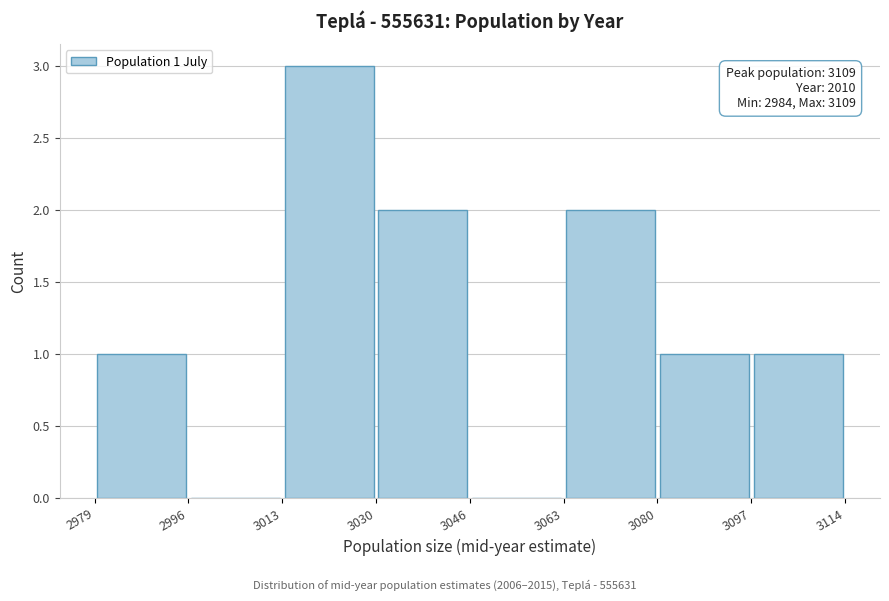

Which range on the x-axis has the tallest bar?

3013 to 3030